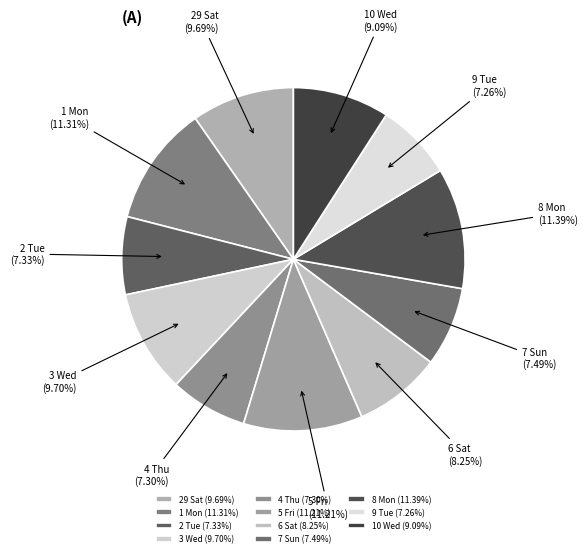

Between 5 Fri and 29 Sat, which is larger?

5 Fri